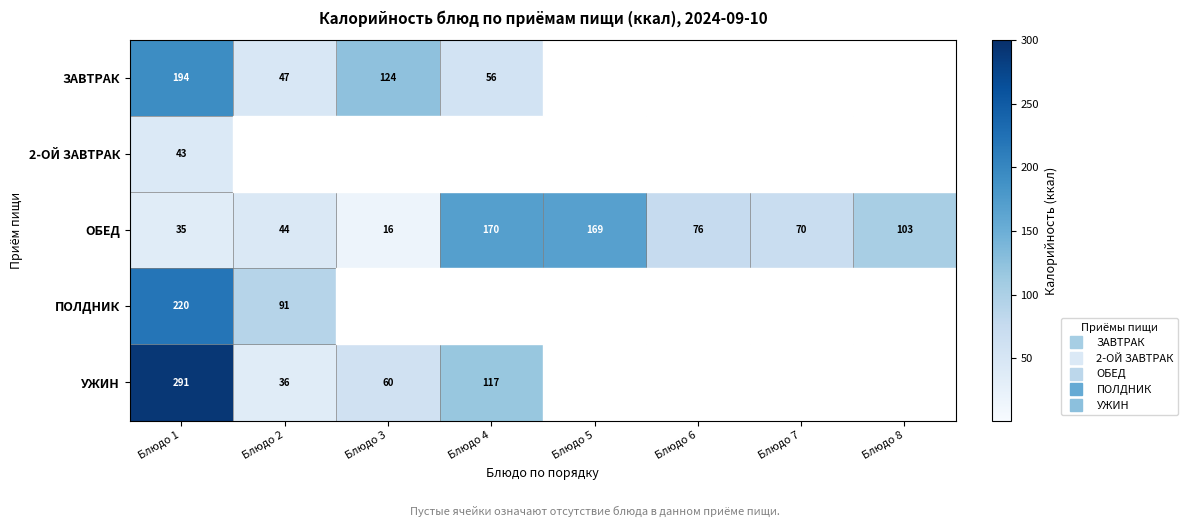

Is it true that ОБЕД equals 170.0 at Блюдо 4?

True